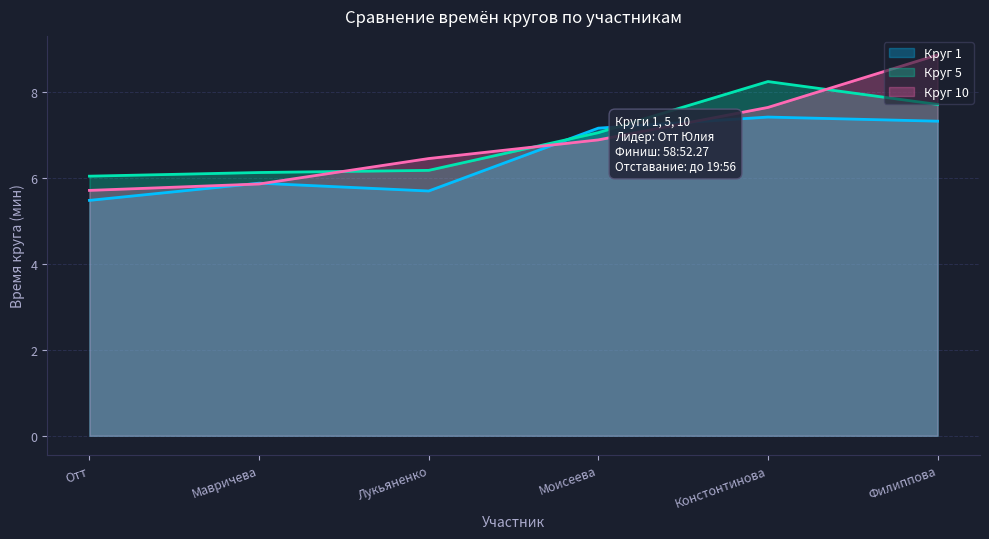

At which label is Круг 1 closest to 6?

Мавричева